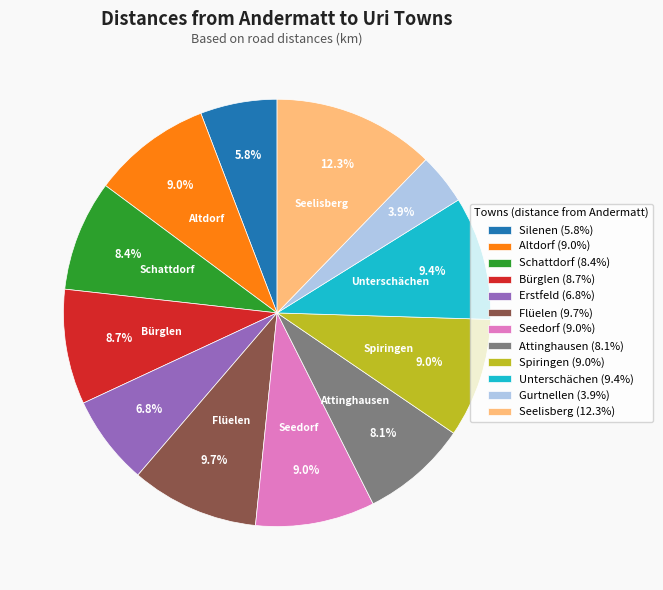

Is there any slice that represents more than half of the pie?

No